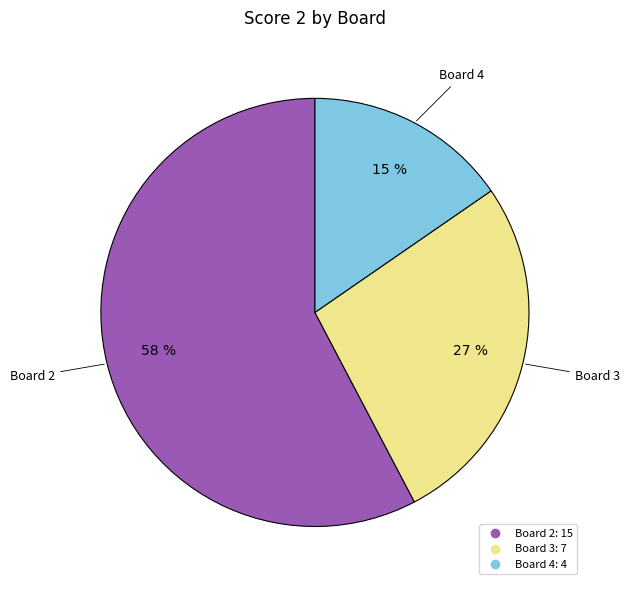

How many slices are in this pie chart?

3